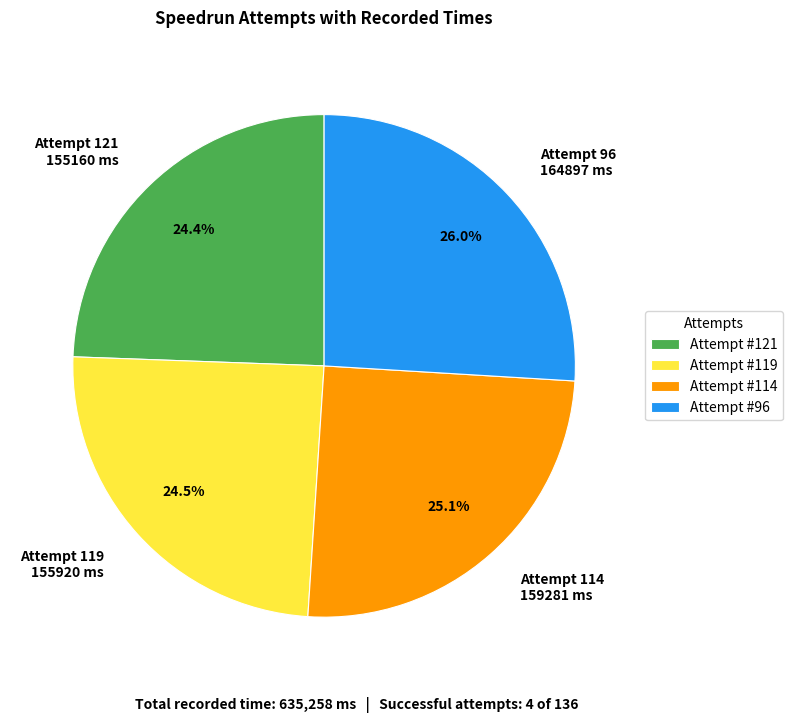

How many slices are in this pie chart?

4